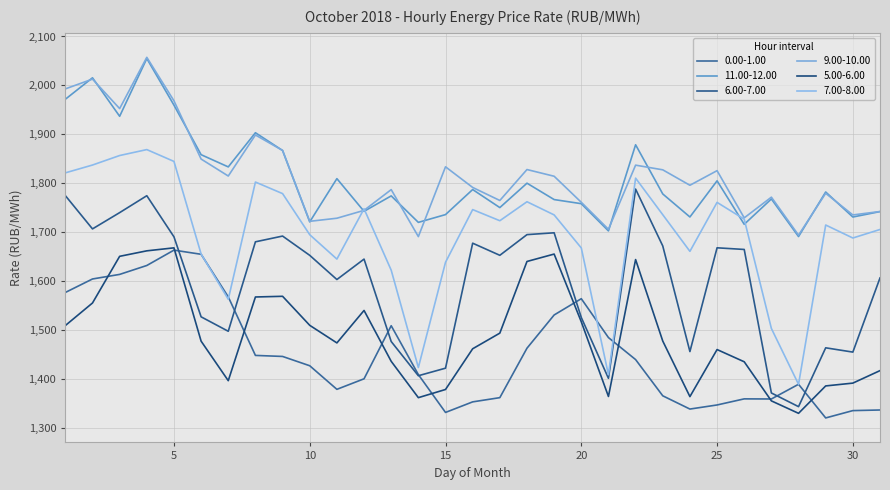

At which label does 5.00-6.00 reach its minimum?

28